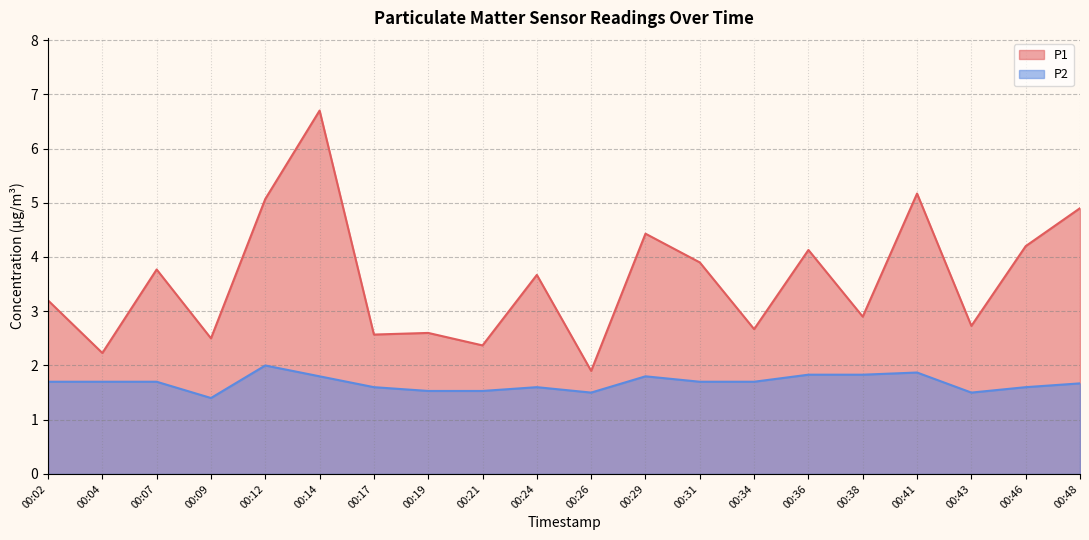

What is the sum of the P2 values at 00:21 and 00:19?

3.1